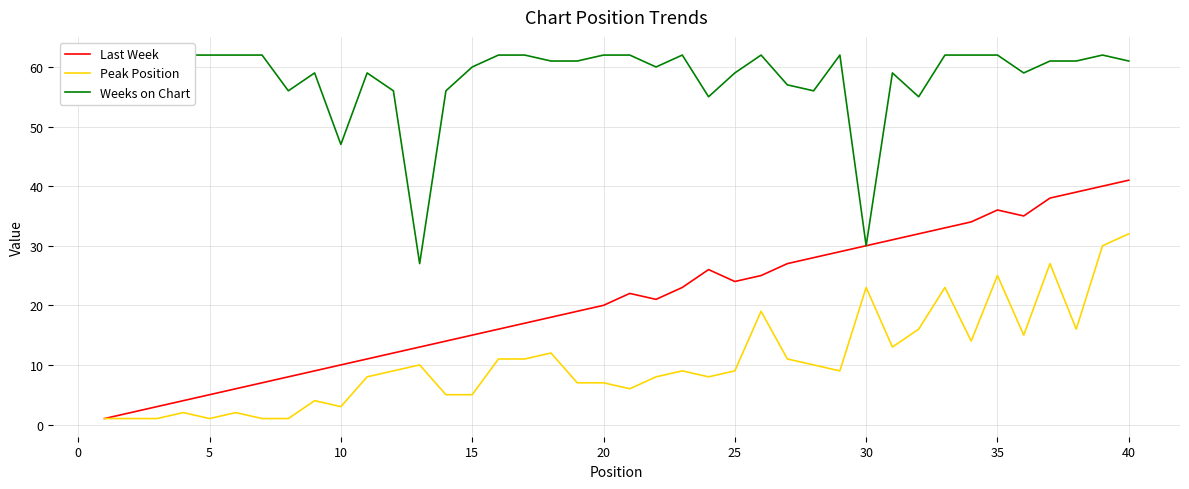

Reading left to right, transcribe all the data shown in this chart.

Last Week: 1	2	3	4	5	6	7	8	9	10	11	12	13	14	15	16	17	18	19	20	22	21	23	26	24	25	27	28	29	30	31	32	33	34	36	35	38	39	40	41
Peak Position: 1	1	1	2	1	2	1	1	4	3	8	9	10	5	5	11	11	12	7	7	6	8	9	8	9	19	11	10	9	23	13	16	23	14	25	15	27	16	30	32
Weeks on Chart: 62	62	57	62	62	62	62	56	59	47	59	56	27	56	60	62	62	61	61	62	62	60	62	55	59	62	57	56	62	30	59	55	62	62	62	59	61	61	62	61